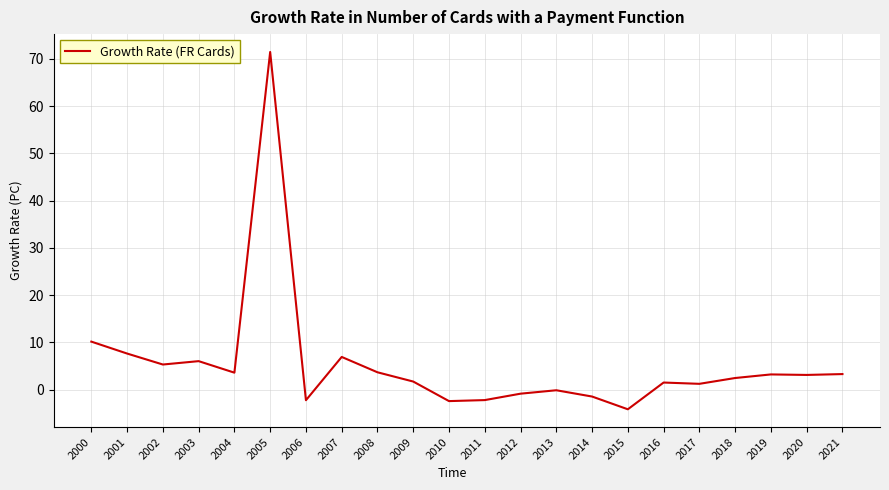

True or false: the data shows -0.8 at 2012.

True